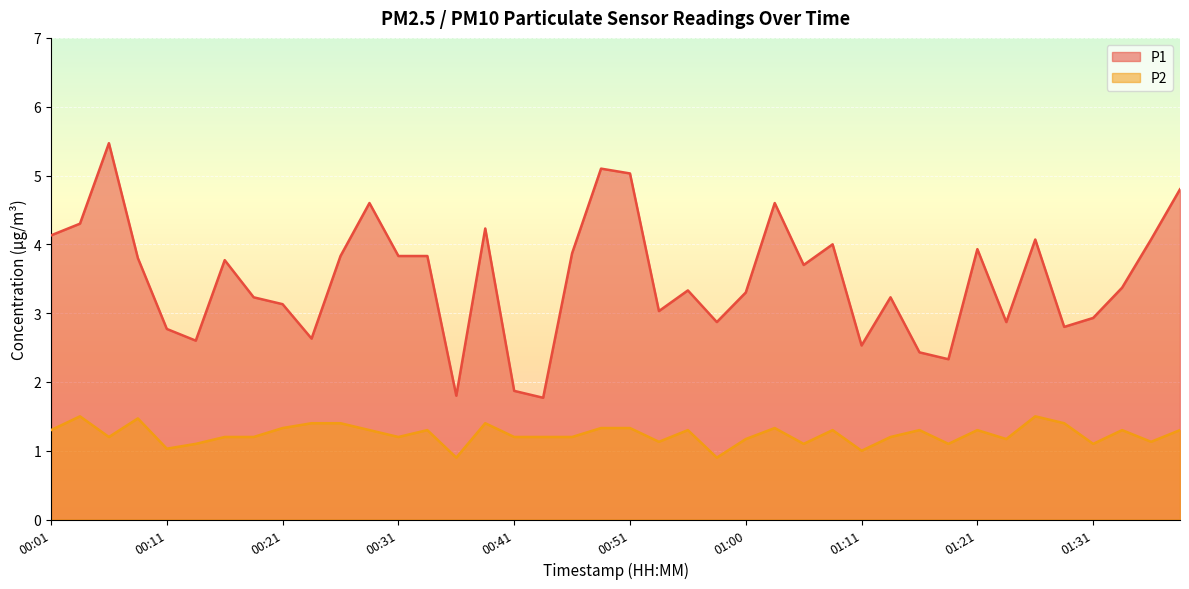

Reading right to left, what are all the values shown in this chart?

P1: 4.8	4.1	3.4	2.9	2.8	4.1	2.9	3.9	2.3	2.4	3.2	2.5	4.0	3.7	4.6	3.3	2.9	3.3	3.0	5.0	5.1	3.9	1.8	1.9	4.2	1.8	3.8	3.8	4.6	3.8	2.6	3.1	3.2	3.8	2.6	2.8	3.8	5.5	4.3	4.1
P2: 1.3	1.1	1.3	1.1	1.4	1.5	1.2	1.3	1.1	1.3	1.2	1.0	1.3	1.1	1.3	1.2	0.9	1.3	1.1	1.3	1.3	1.2	1.2	1.2	1.4	0.9	1.3	1.2	1.3	1.4	1.4	1.3	1.2	1.2	1.1	1.0	1.5	1.2	1.5	1.3